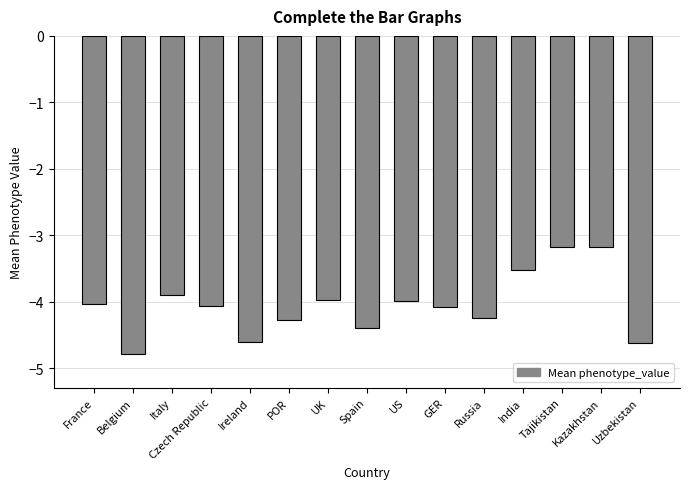

What is the value of the 6th bar from the left?

-4.3